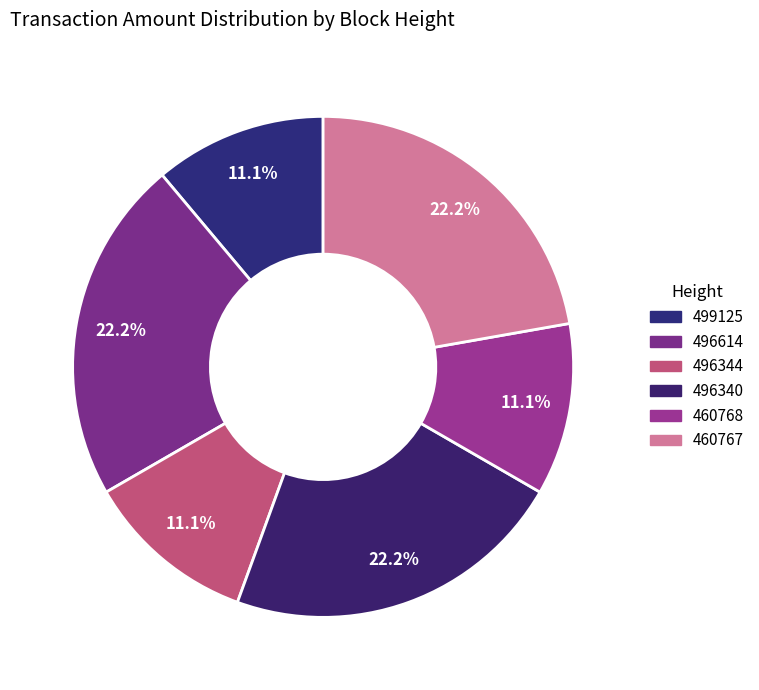

What percentage is the 496614 slice, to the nearest percent?

22%